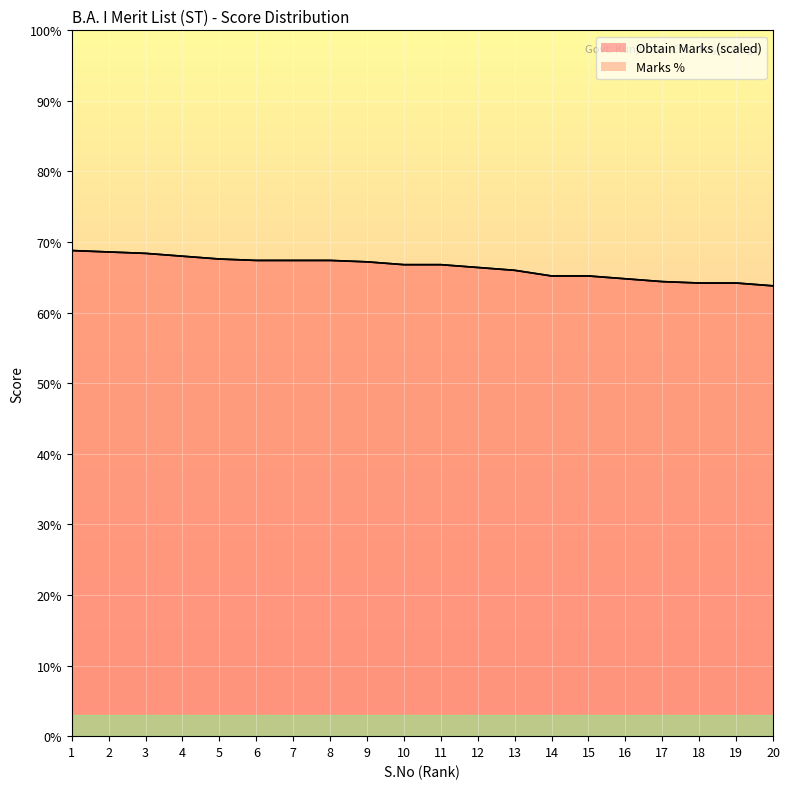

What is the sum of the Marks % values at 15 and 18?

129.4